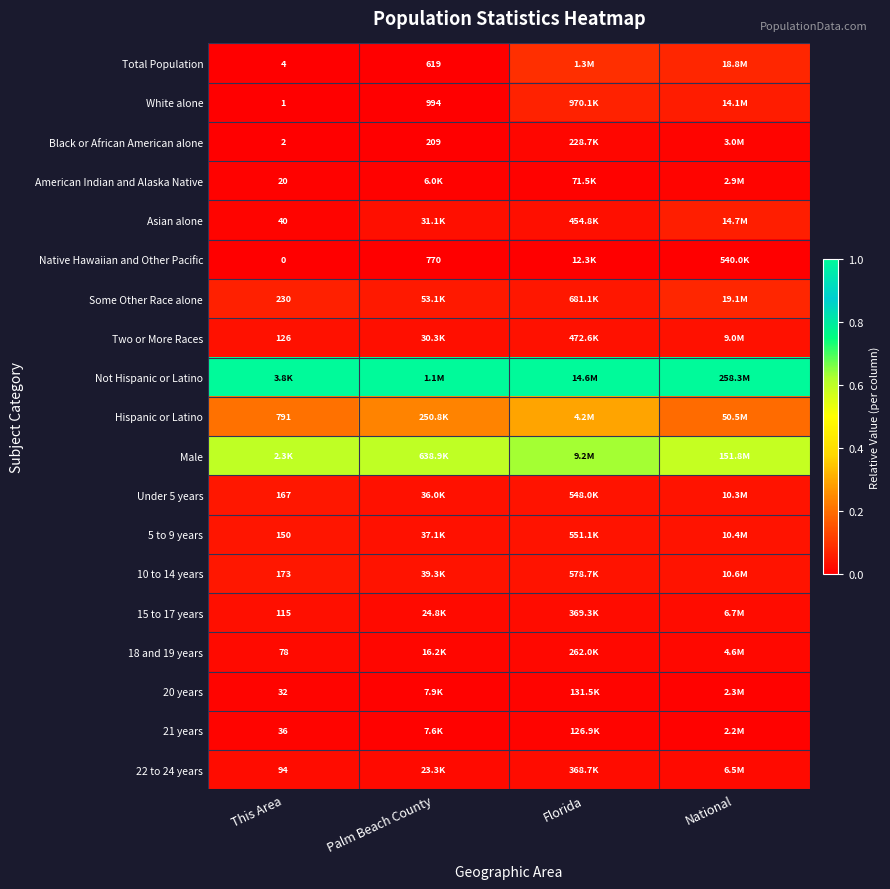

Which series has the largest total across all categories?

Not Hispanic or Latino